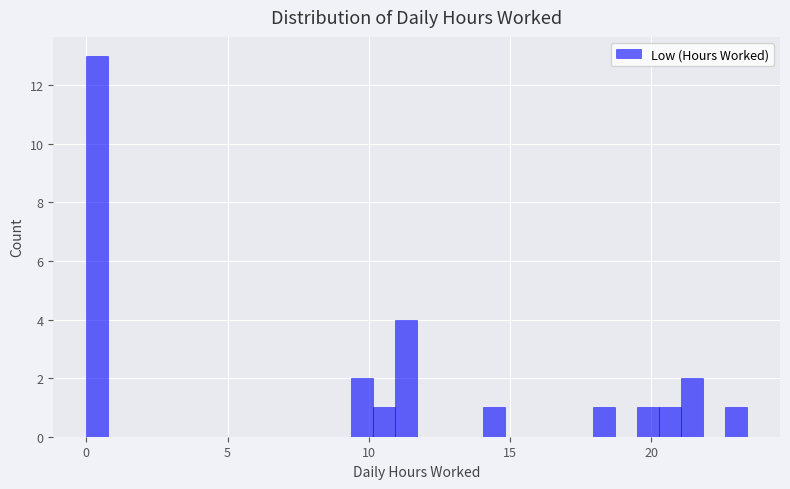

Around what value on the x-axis is the tallest bar? Give the approximate position of its centre, as read against the axis.

0.5